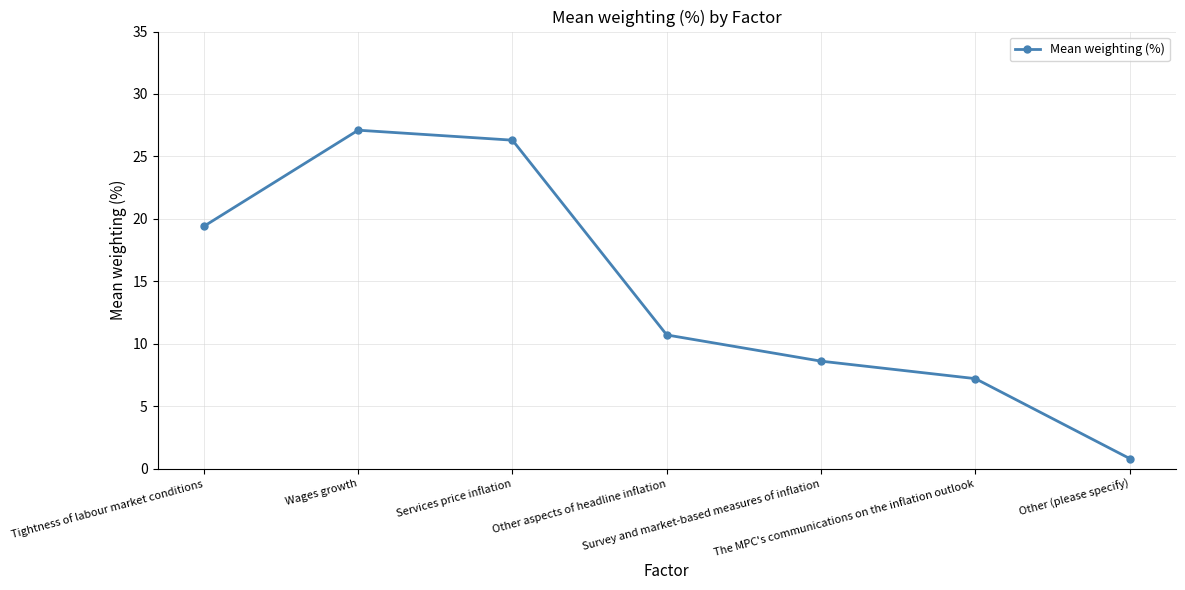

Where does the data first go above 10?

Tightness of labour market conditions